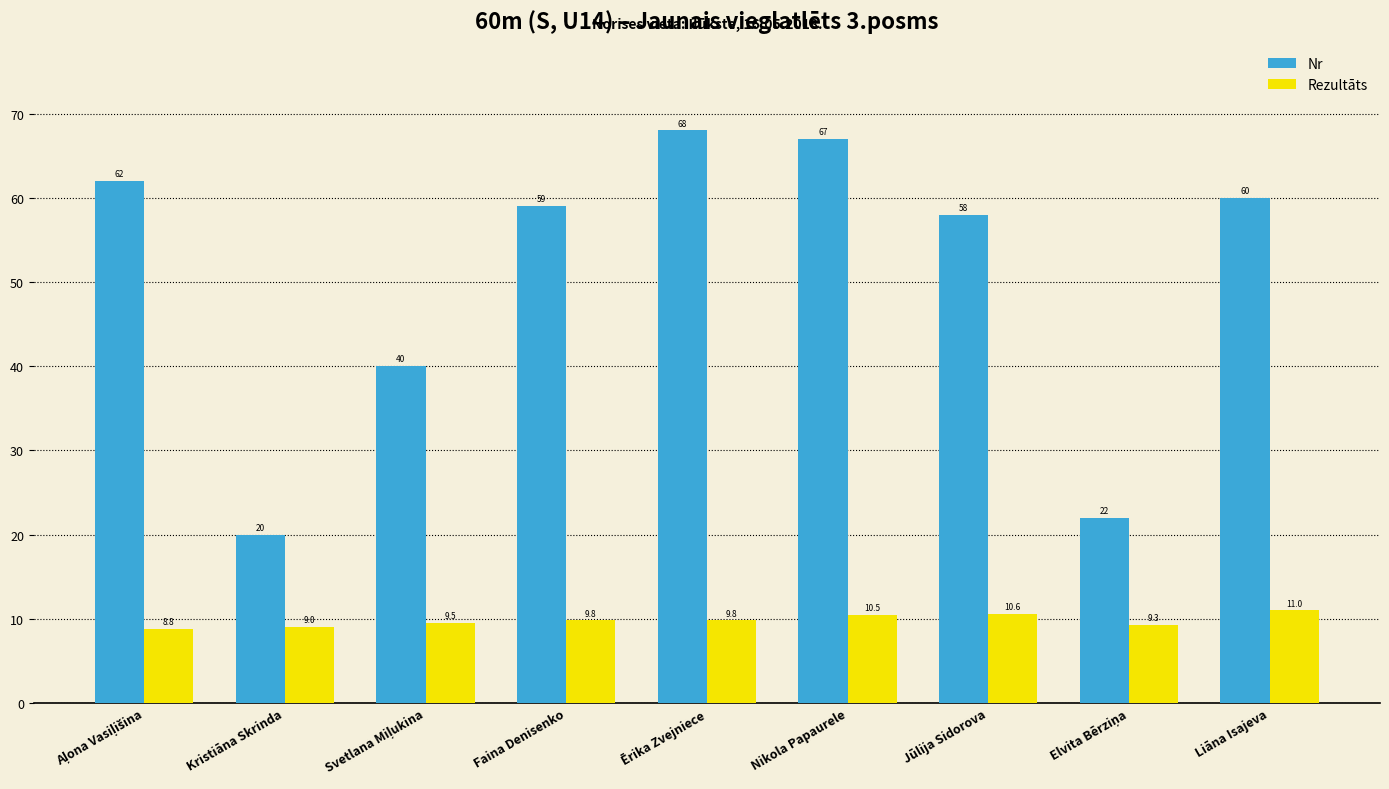

What is the label of the 1st bar from the right?

Liāna Isajeva